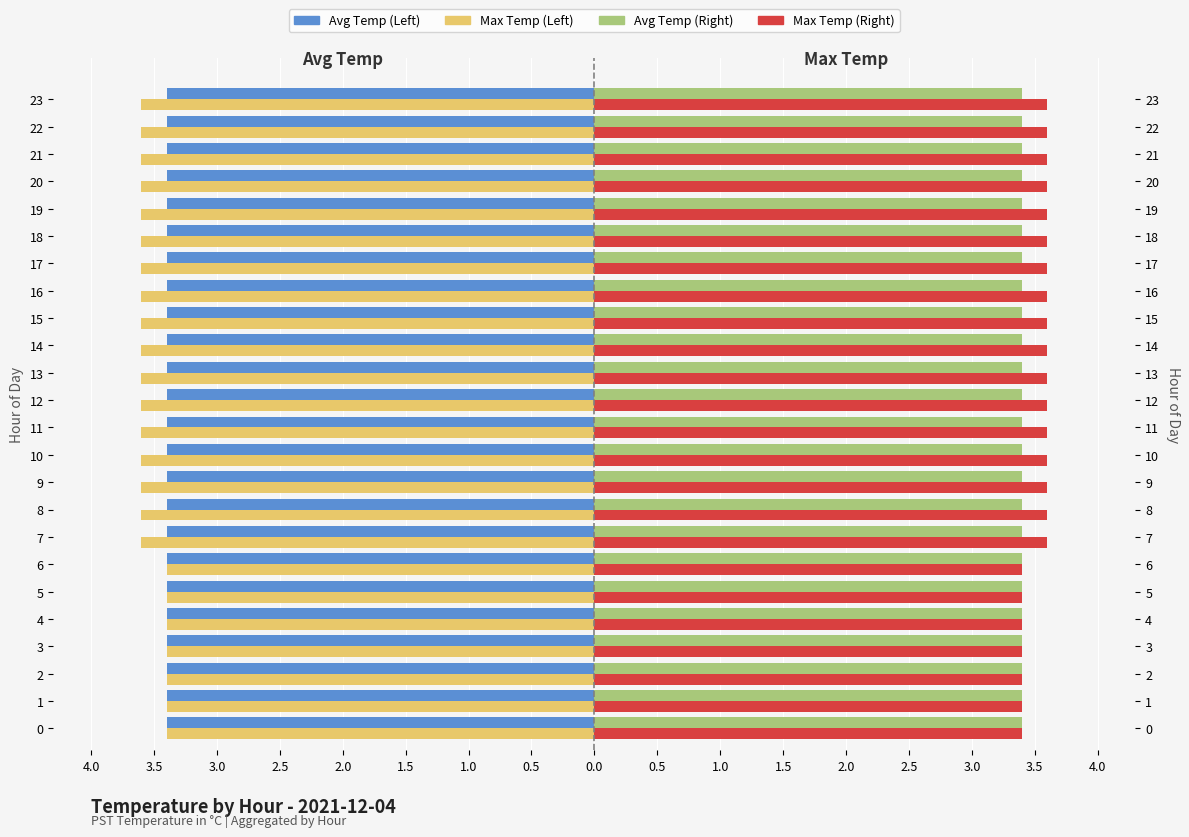

What are all the series names shown in the legend?

Avg Temp (Left), Max Temp (Left), Avg Temp (Right), Max Temp (Right)